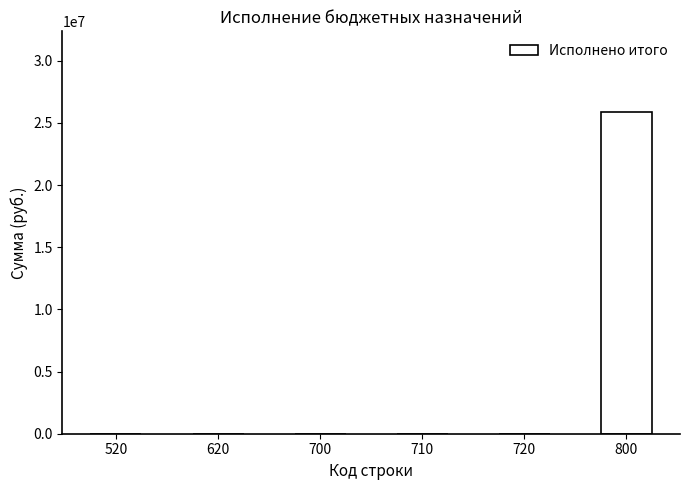

The value at 720 is 15042722.2. True or false?

False